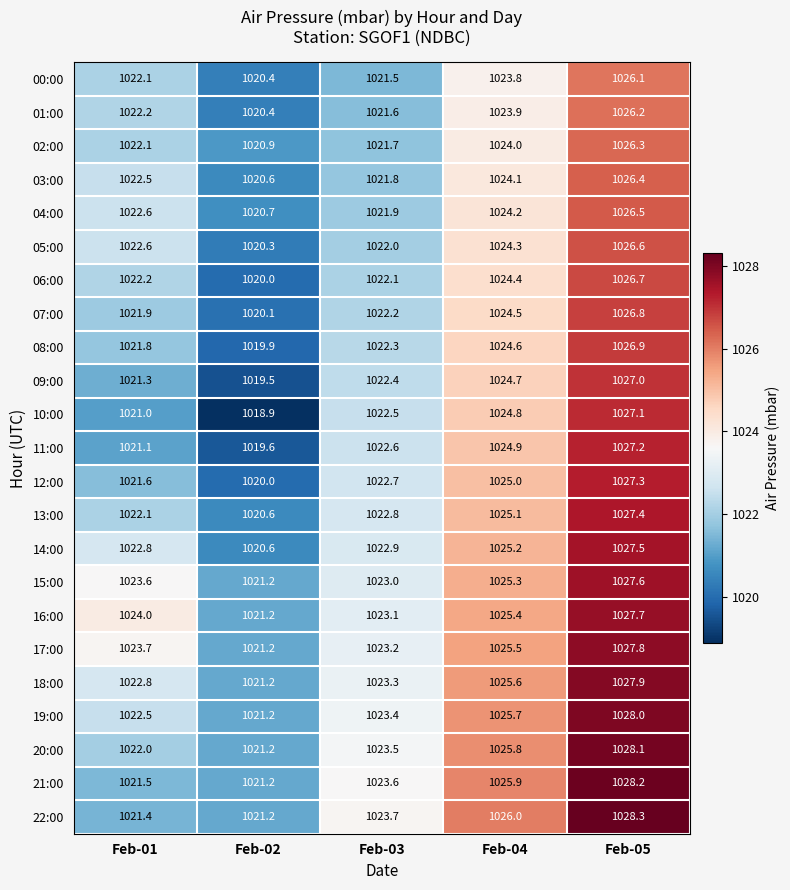

Which series has the widest spread of values?

10:00